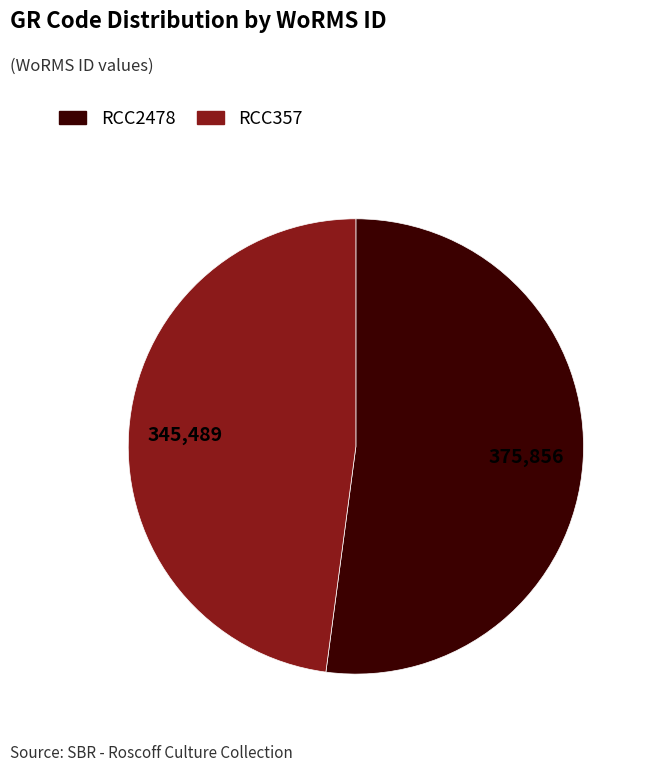

Is the sum of RCC357 and RCC2478 greater than half?

Yes